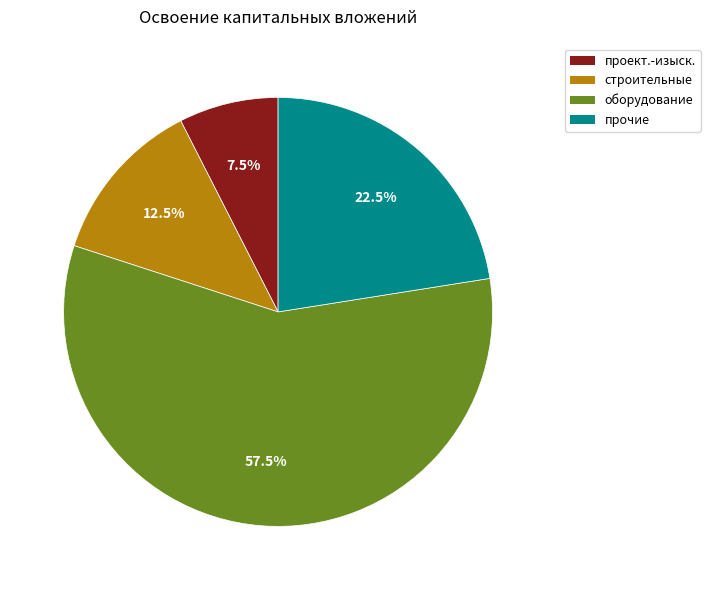

Does any single category account for the majority?

Yes